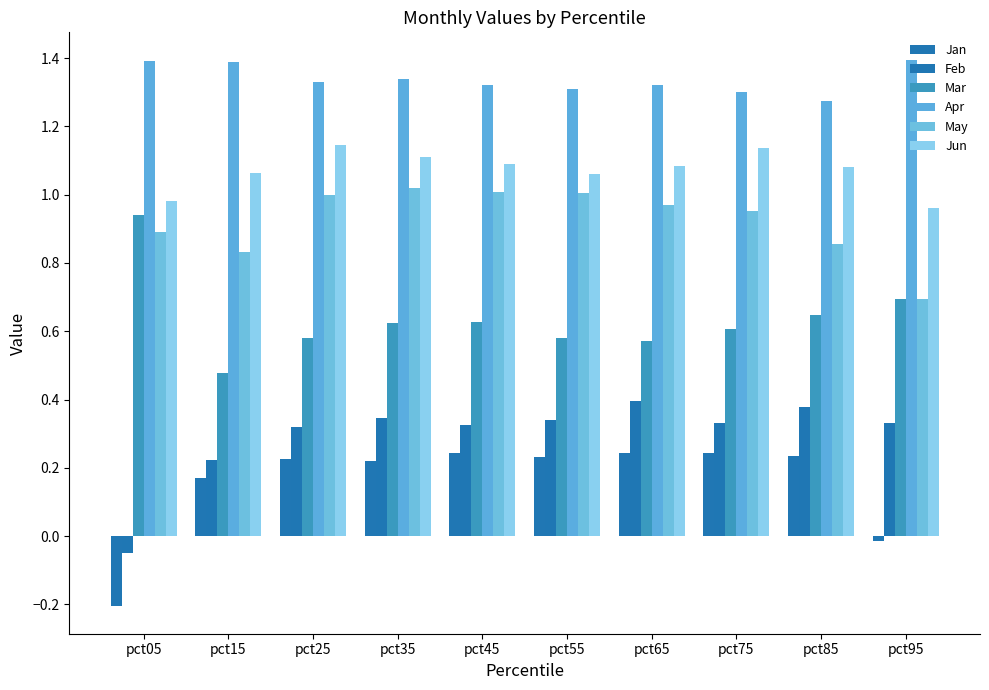

What is the difference between the highest and lowest values at pct45?

1.1